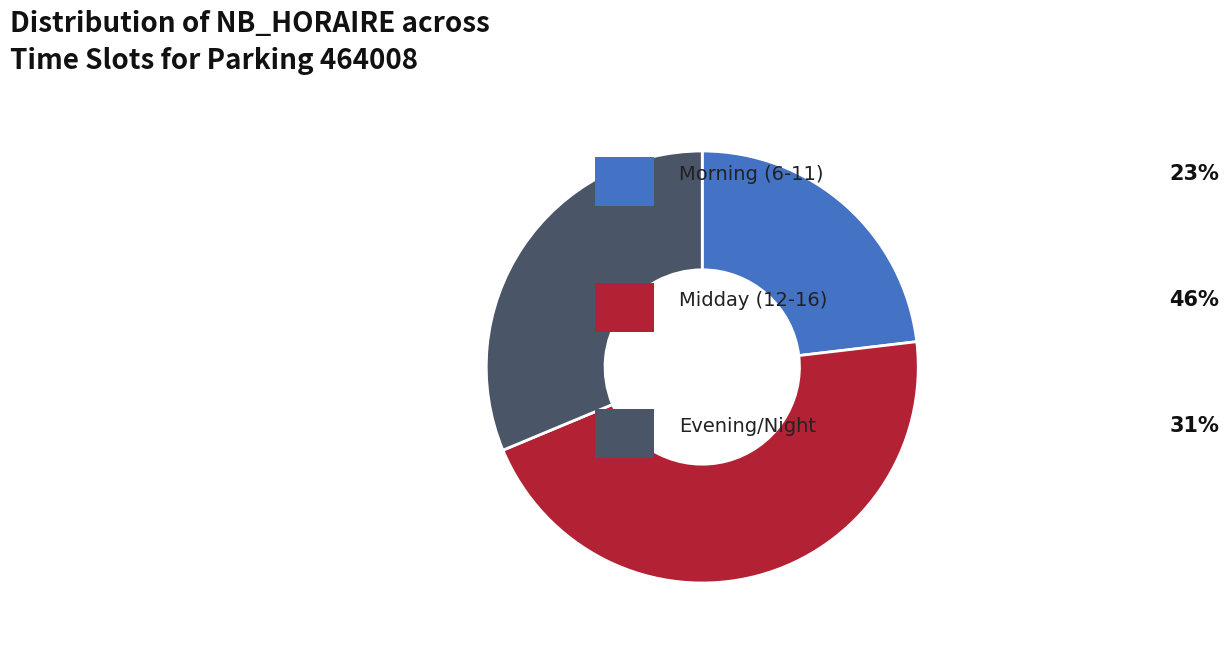

Does any single category account for the majority?

No